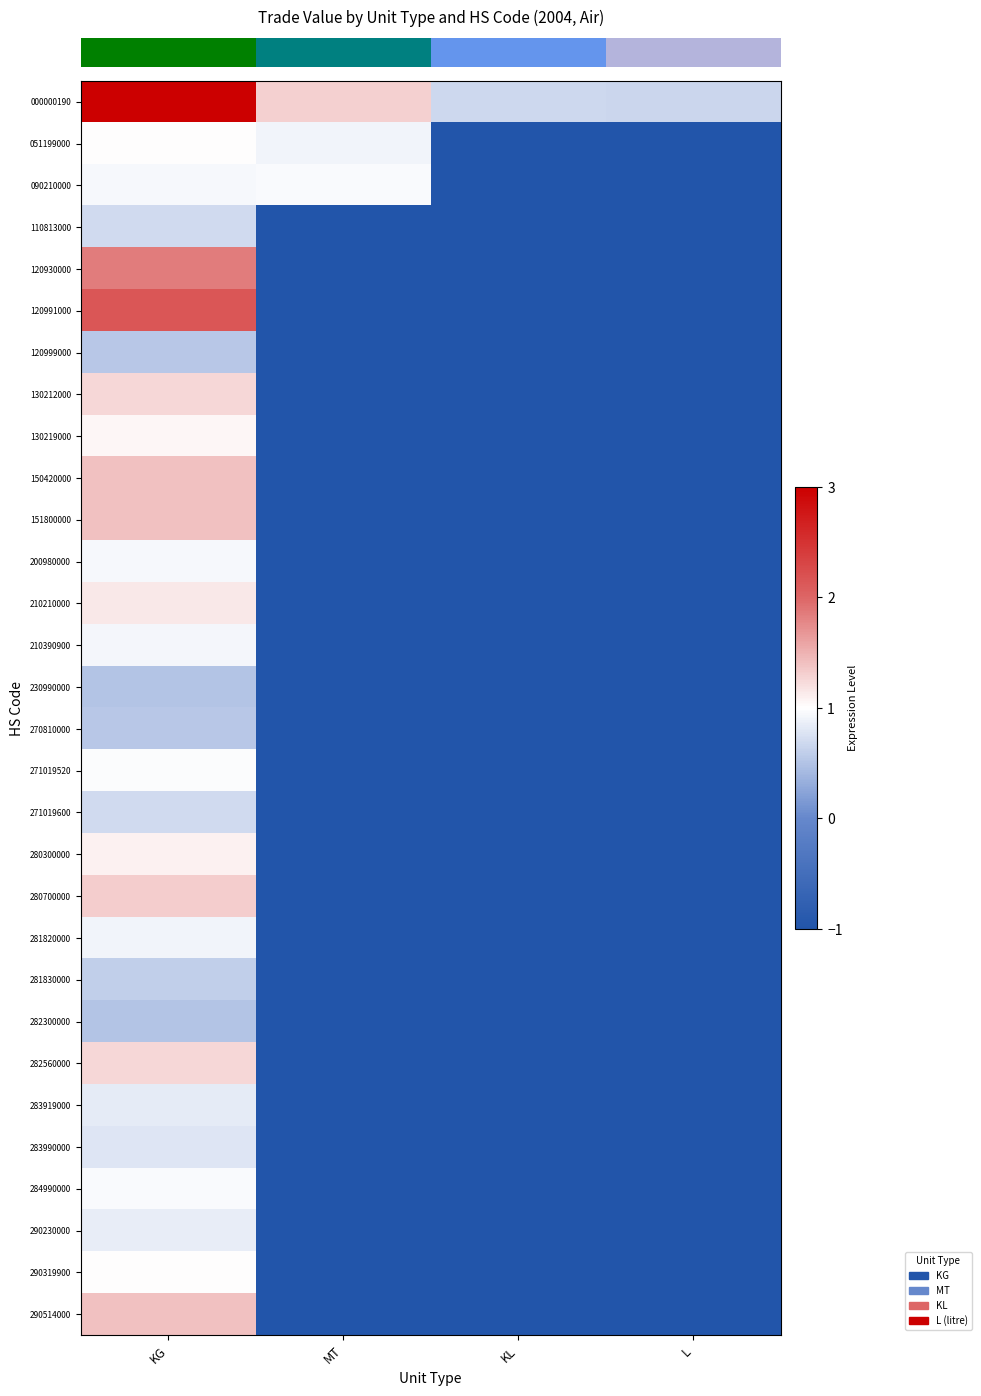

What is the difference between the highest and lowest values at L?

1.7